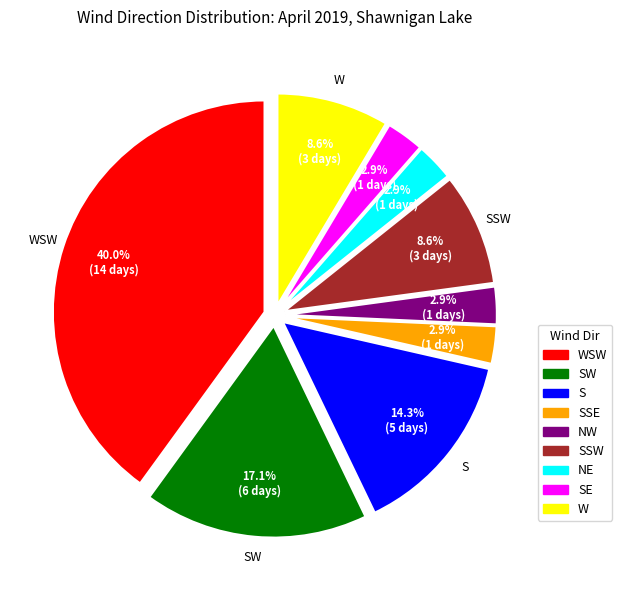

Is there a majority slice in this chart?

No